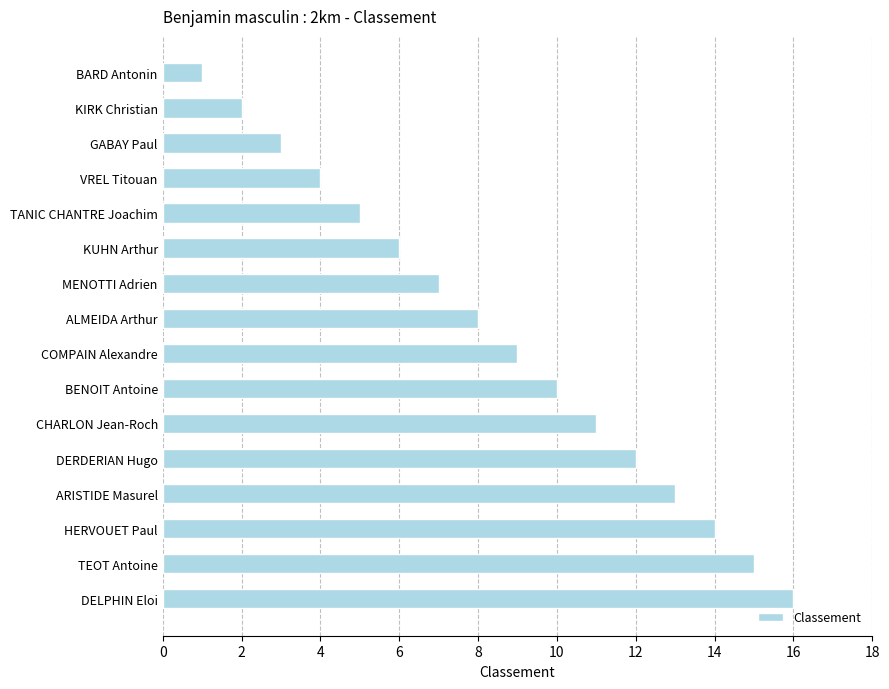

What is the ratio of the value at COMPAIN Alexandre to the value at TANIC CHANTRE Joachim?

1.8